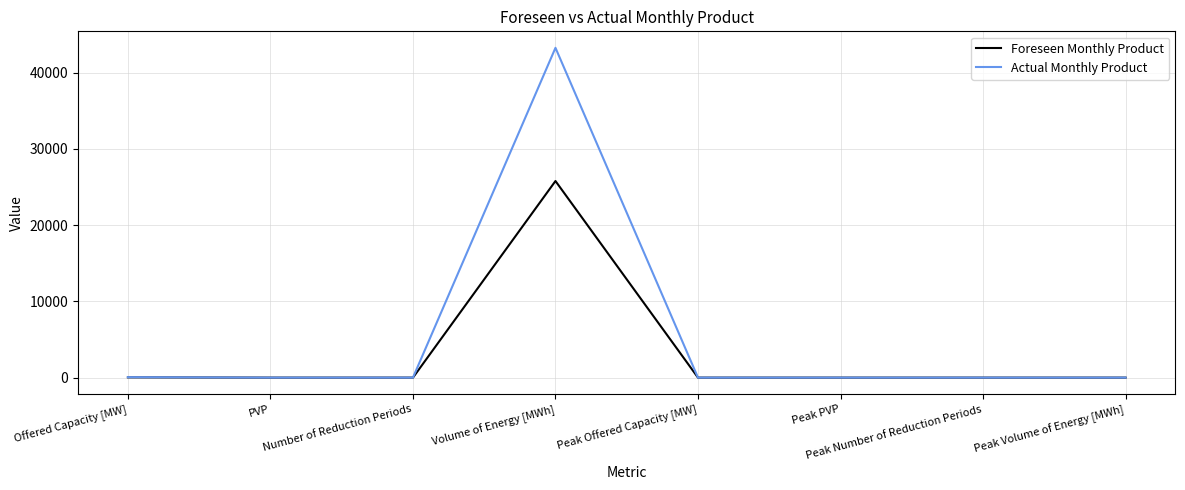

What is the difference between the Actual Monthly Product values at Peak Offered Capacity [MW] and Volume of Energy [MWh]?

43260.0